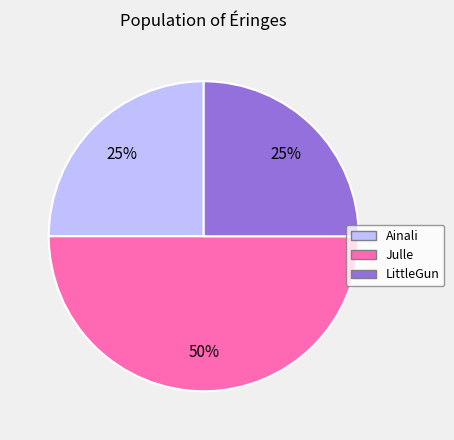

Which slice is the largest?

Julle